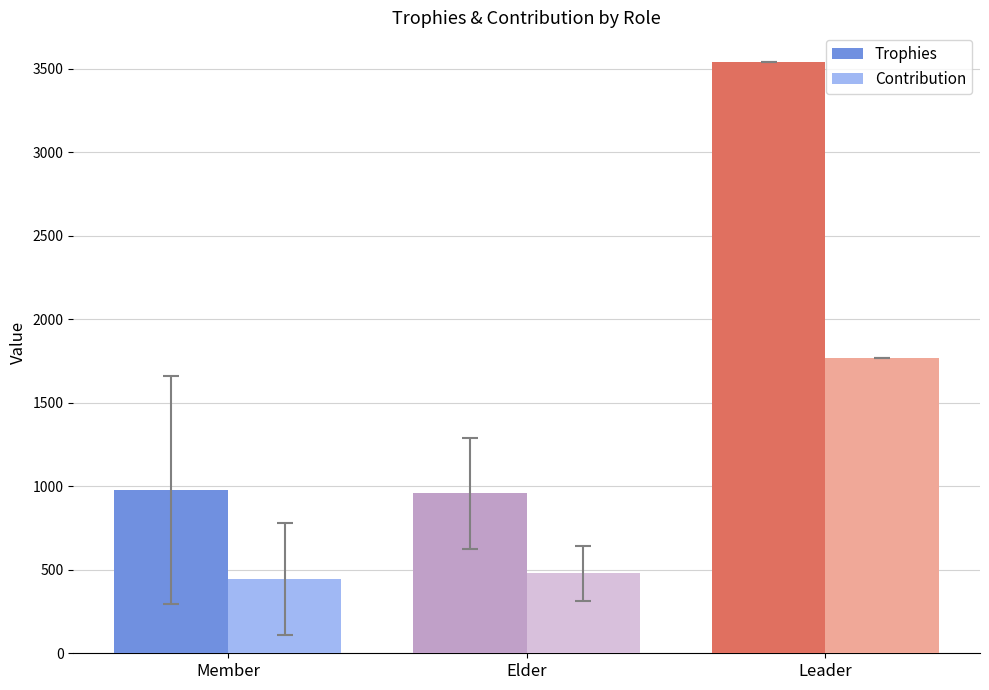

What position from the right is Leader?

1